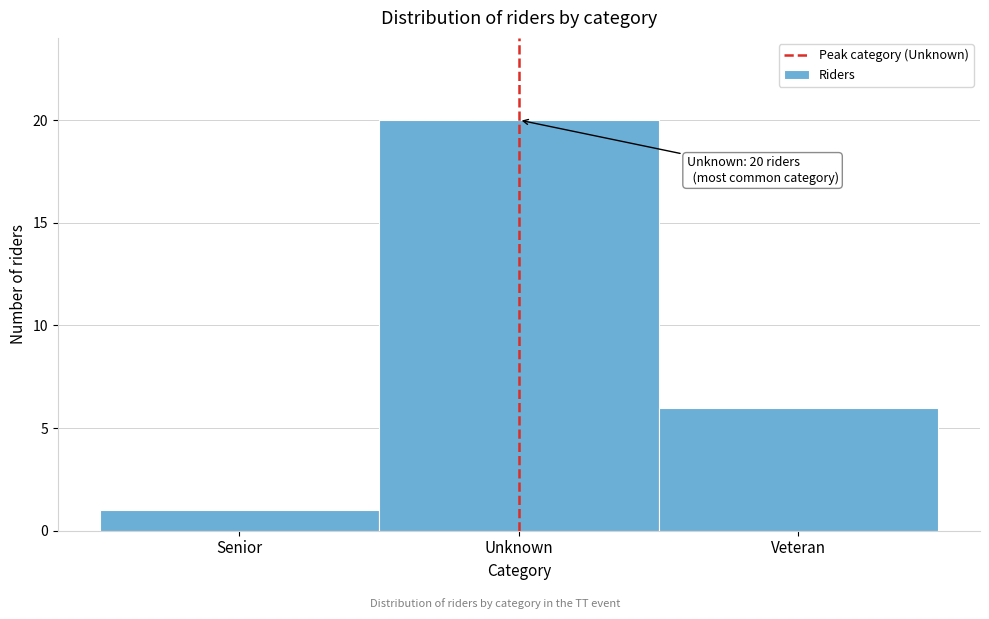

Reading left to right, transcribe all the data shown in this chart.

1	20	6